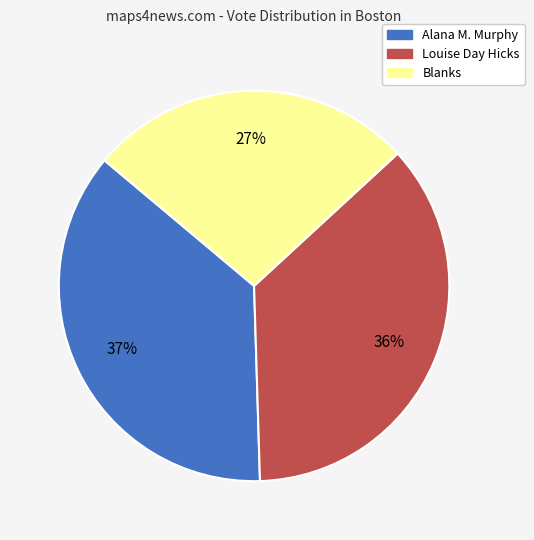

True or false: Alana M. Murphy accounts for 37% of the total.

True